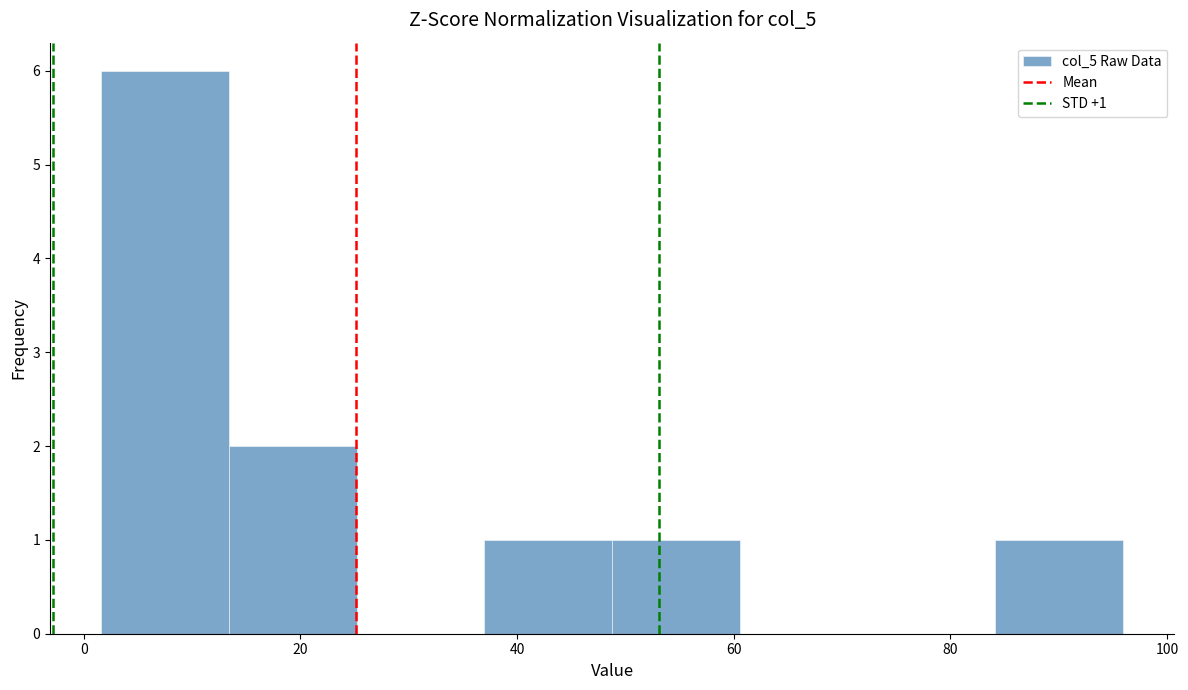

Over which range of the x-axis is the bar tallest?

2 to 14